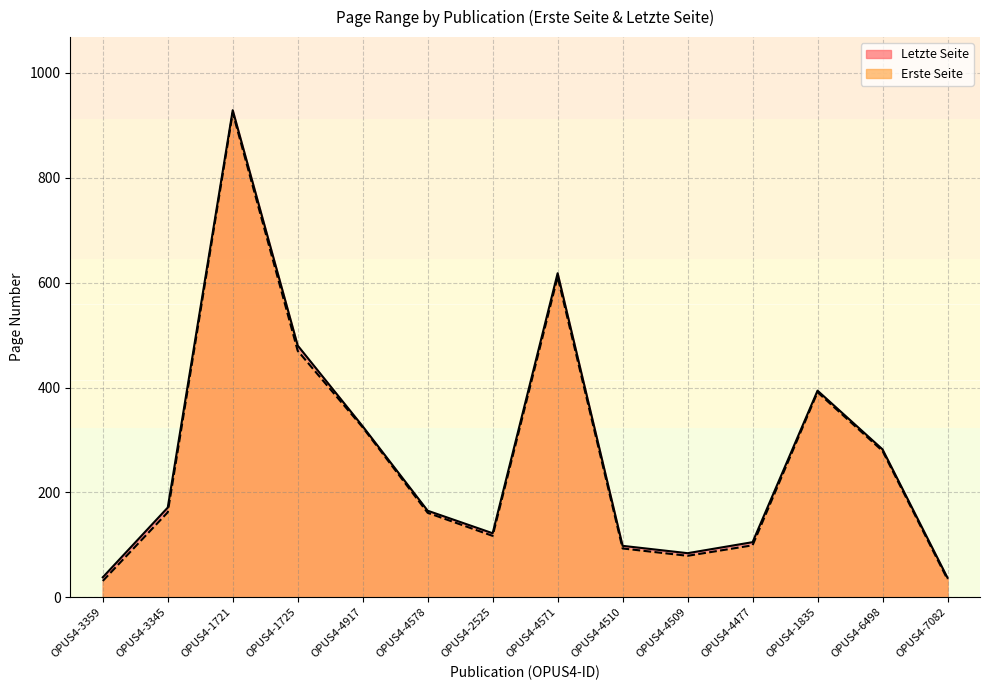

What is the sum of the Erste Seite values at OPUS4-1725 and OPUS4-4571?

1081